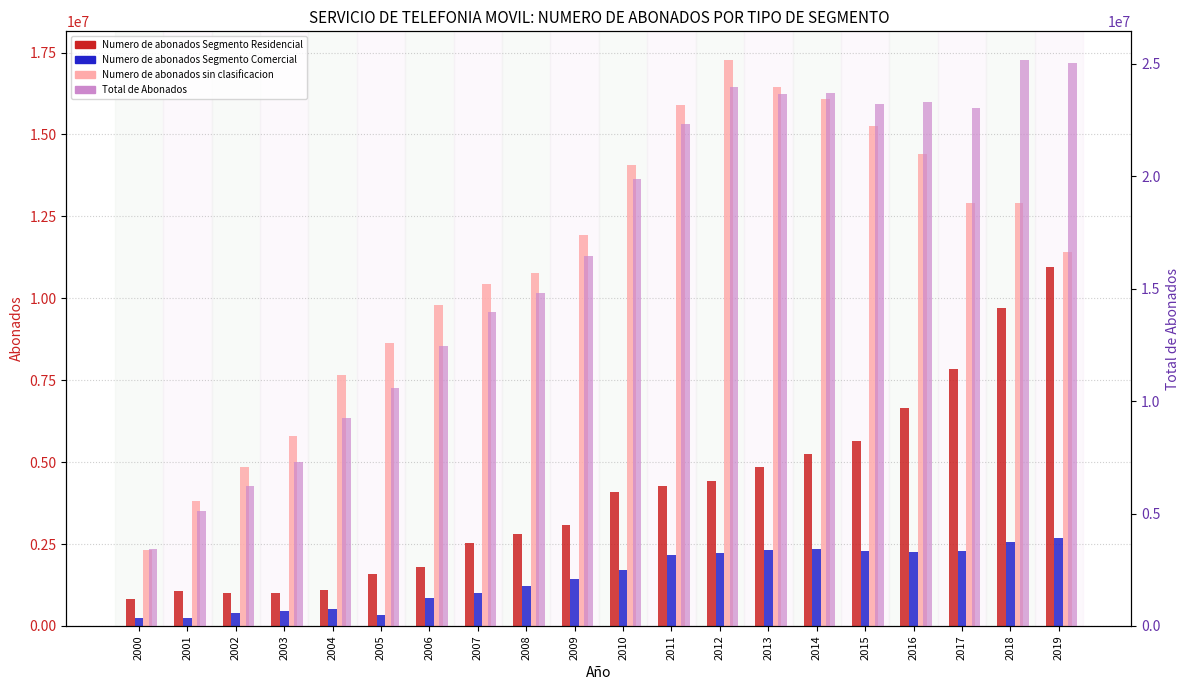

What are all the series names shown in the legend?

Numero de abonados Segmento Residencial, Numero de abonados Segmento Comercial, Numero de abonados sin clasificacion, Total de Abonados